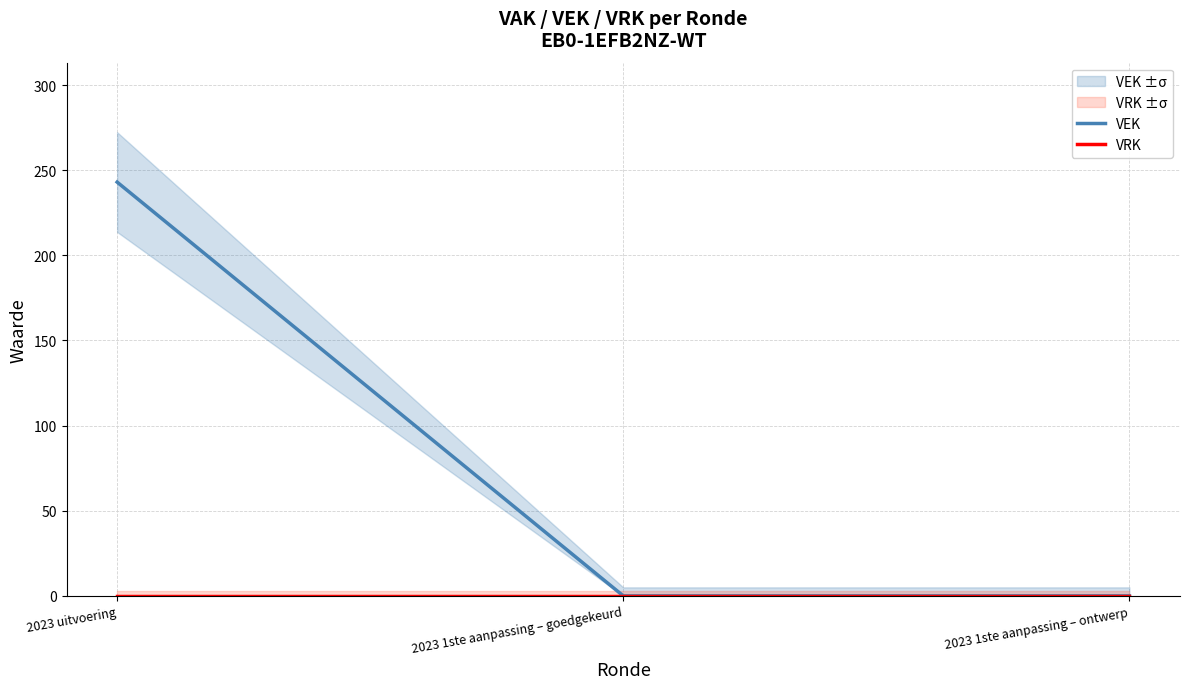

Reading left to right, list all the values displayed in this chart.

VEK: 2023 uitvoering=243	2023 1ste aanpassing – goedgekeurd=0	2023 1ste aanpassing – ontwerp=0
VRK: 2023 uitvoering=0	2023 1ste aanpassing – goedgekeurd=0	2023 1ste aanpassing – ontwerp=0